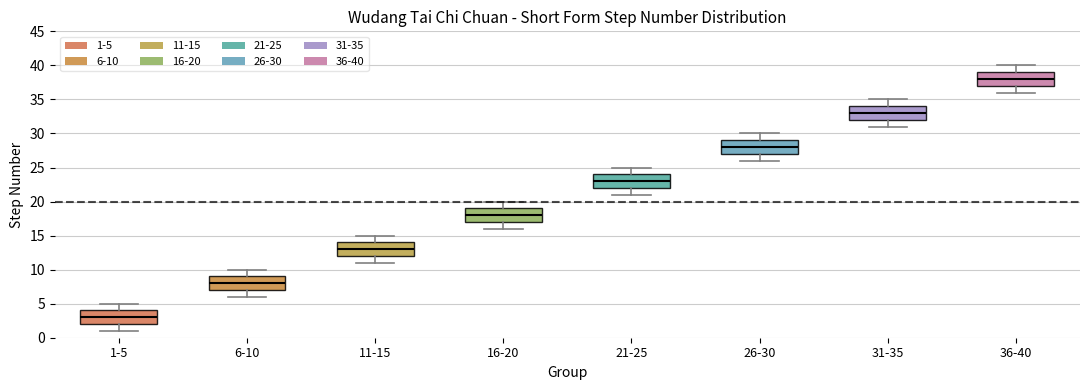

Where does the upper whisker of the box for 6-10 end on the y-axis? The values are not printed on the chart, so give them approximately, as read against the axis.

10